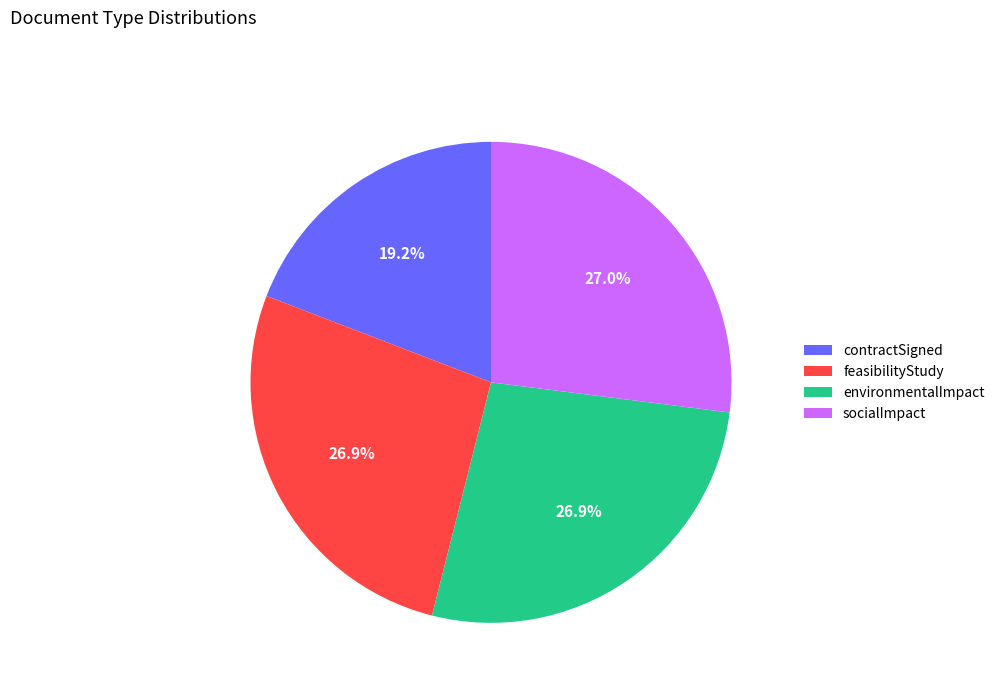

Does contractSigned represent more than half of the total?

No